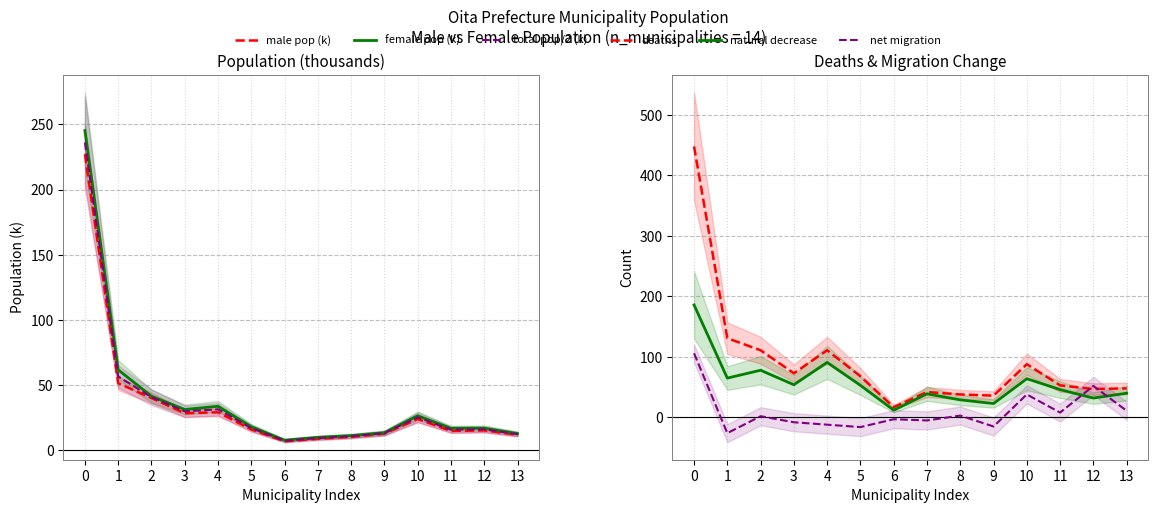

What is the sum of the deaths values at 7 and 2?

153.0